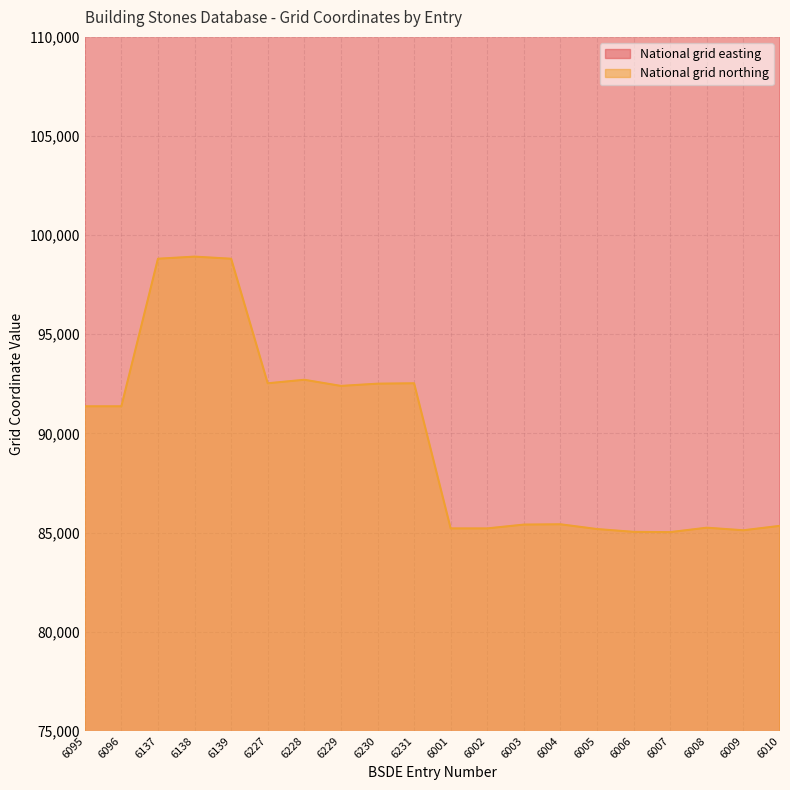

Does the chart have visible grid lines?

Yes